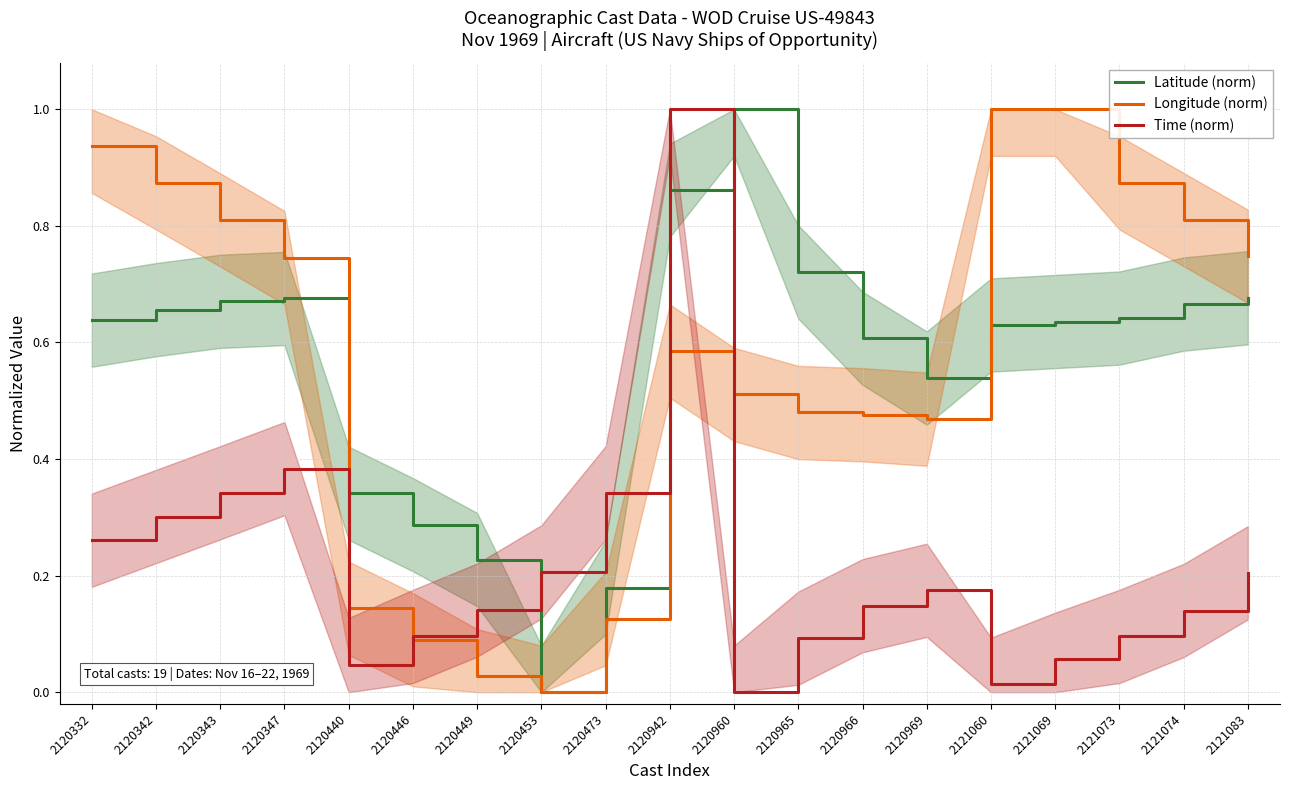

At 2121074, list the series in order from smallest to largest.

Time (norm), Latitude (norm), Longitude (norm)